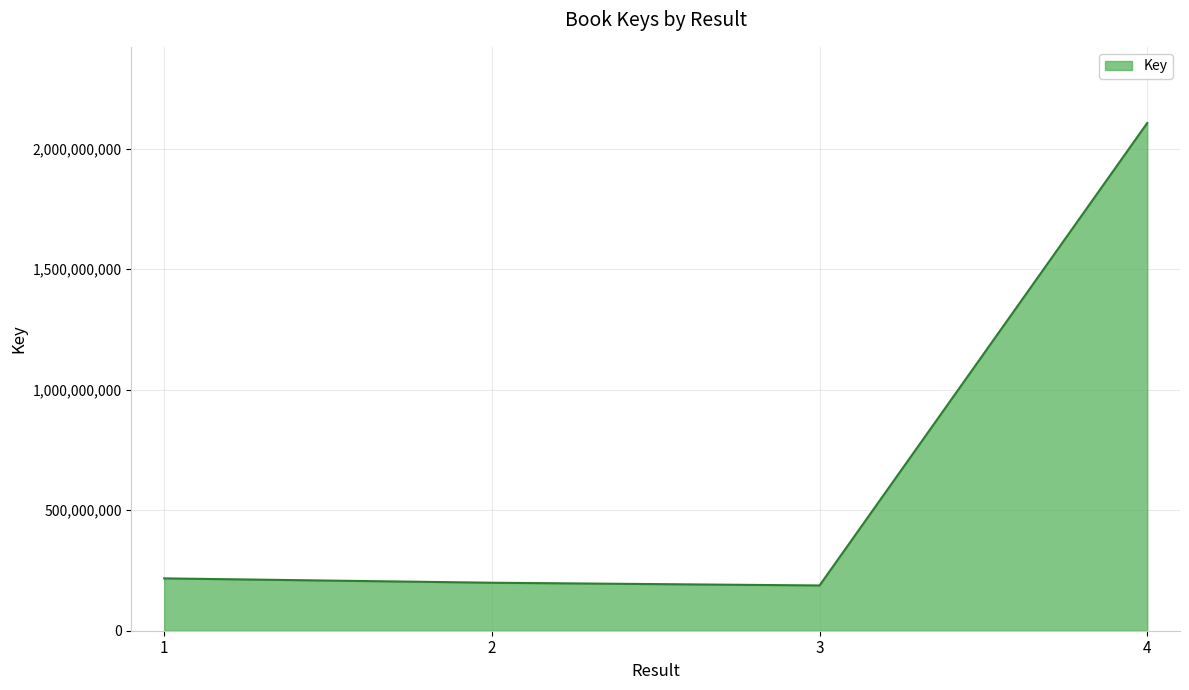

Reading left to right, extract all data points from this chart.

1=217071358	2=199012175	3=187726701	4=2105796444